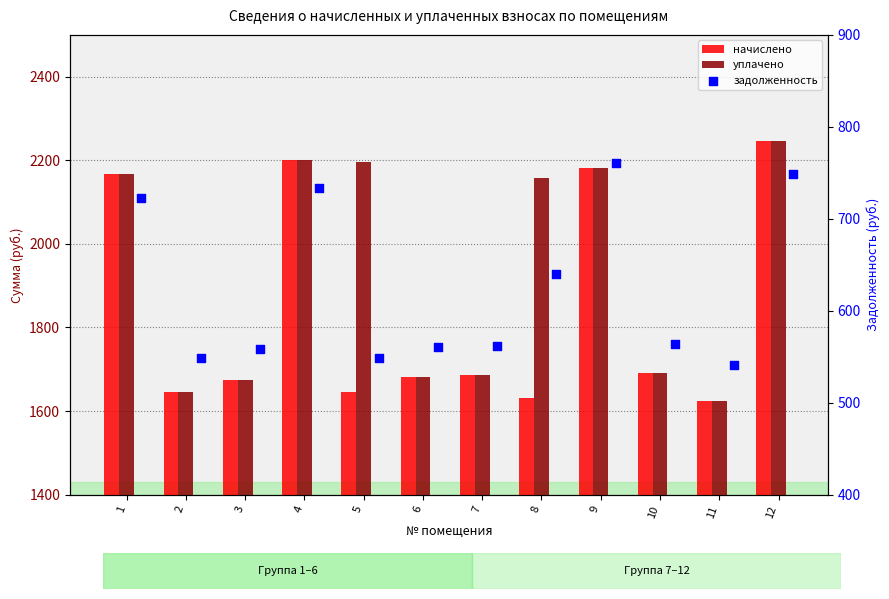

At how many categories does at least one series exceed 660?

12